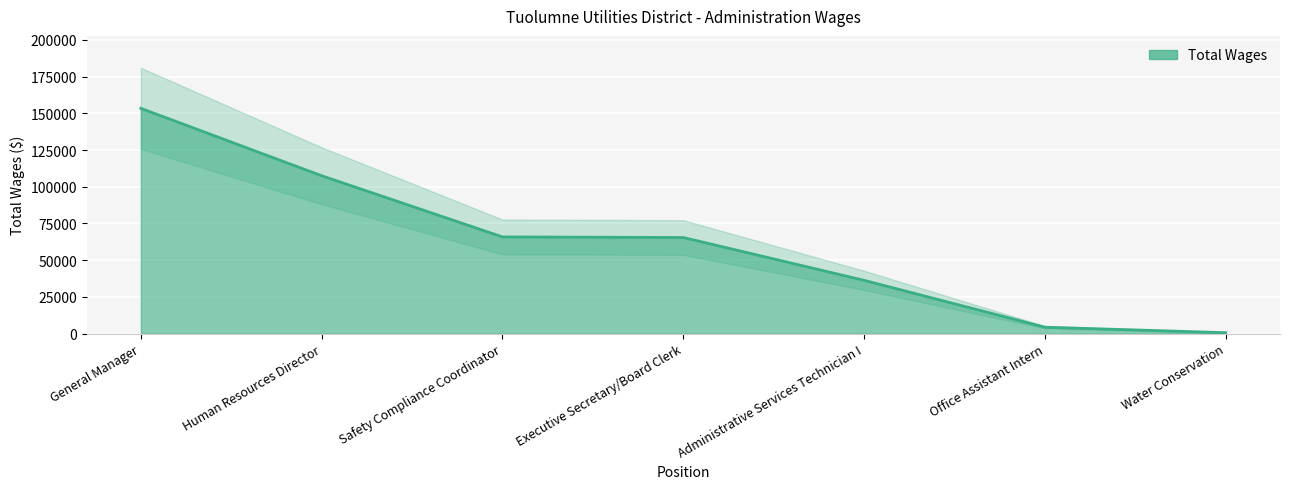

What position from the left is Office Assistant Intern?

6